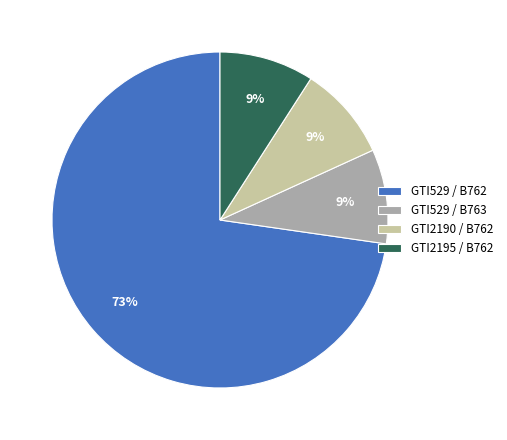

True or false: GTI529 / B762 accounts for 73% of the total.

True